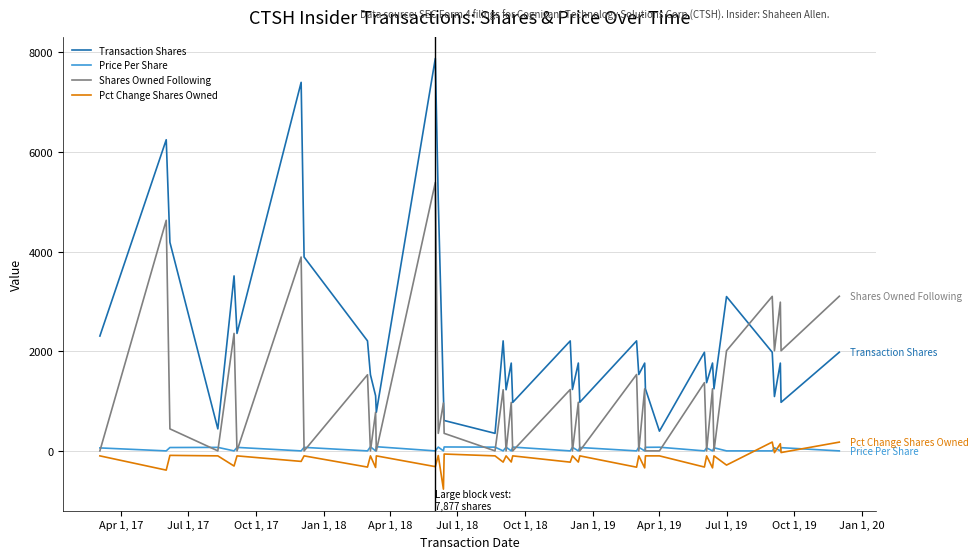

What is the minimum value shown in the chart?

-768.0